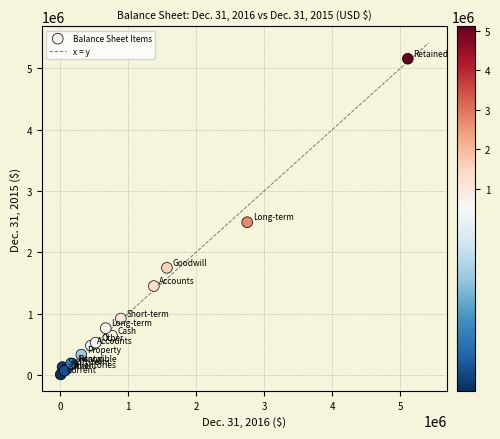

What Y value in the scatter plot is closest to 2581060?

2489583